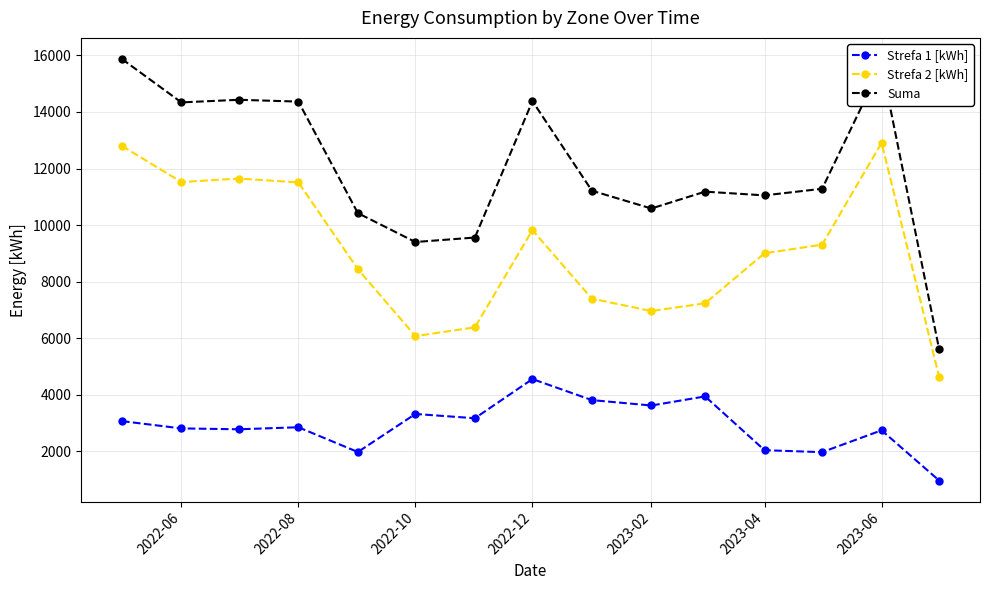

True or false: Strefa 2 [kWh] and Suma cross at least once.

False